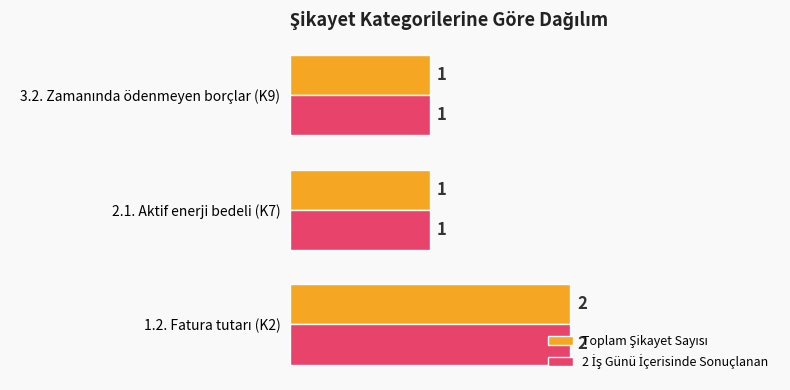

What is the average value of the 2 İş Günü İçerisinde Sonuçlanan series?

1